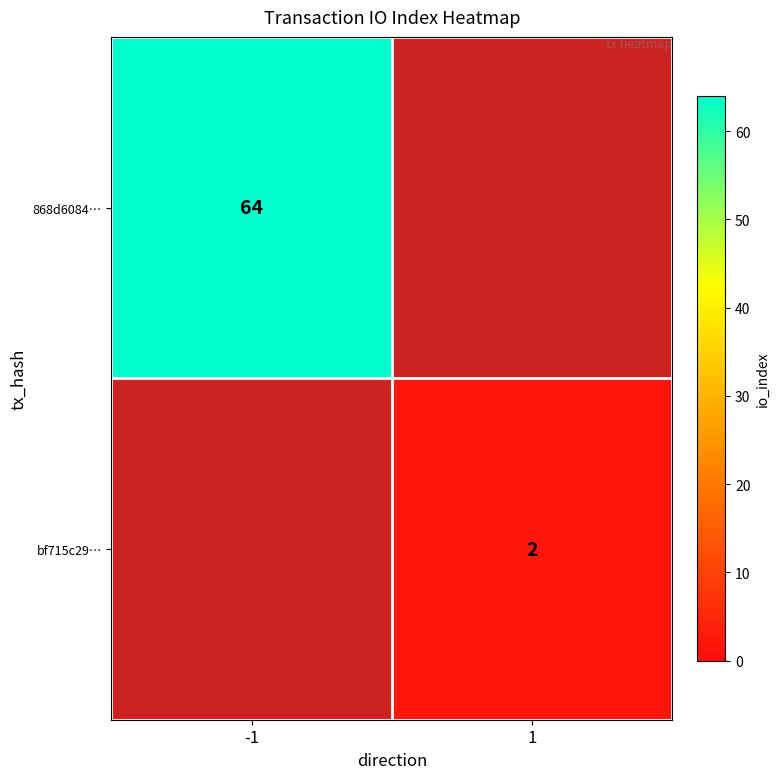

True or false: bf715c29… has a value of 3 at 1.

False